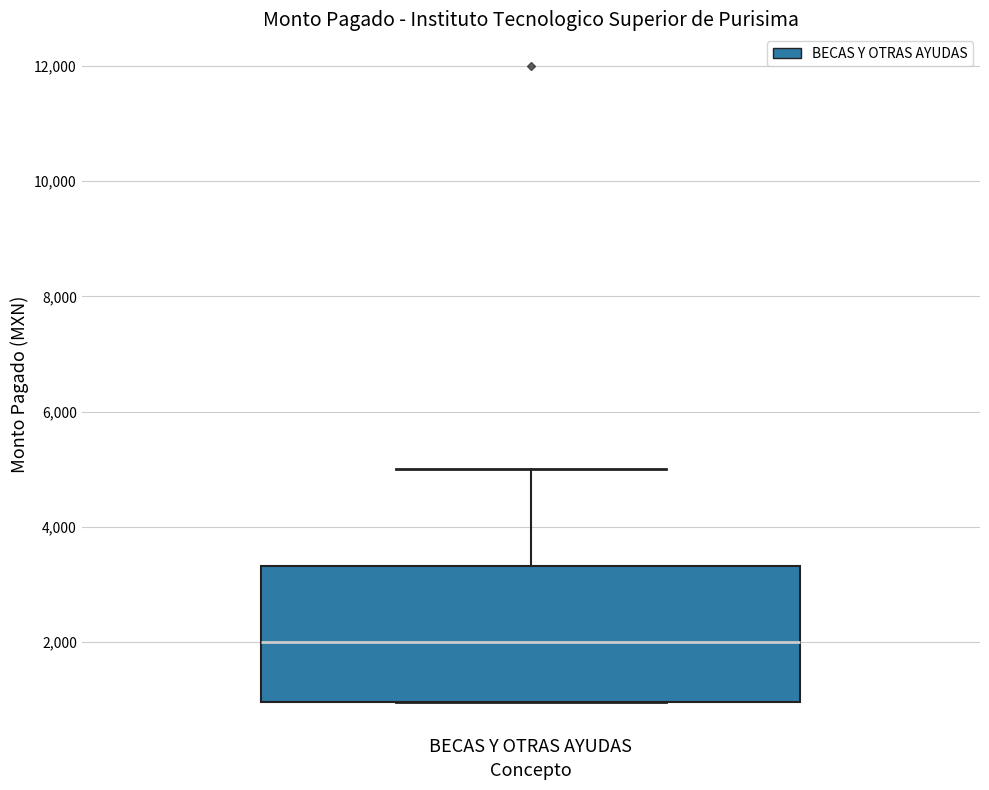

Read this box plot against the y-axis: the position of the median line, the range covered by the box, and the ends of both whiskers. The values are not printed on the chart, so give them approximately, as read against the axis.

median 2000, box 1000 to 3400, whiskers 1000 to 5000